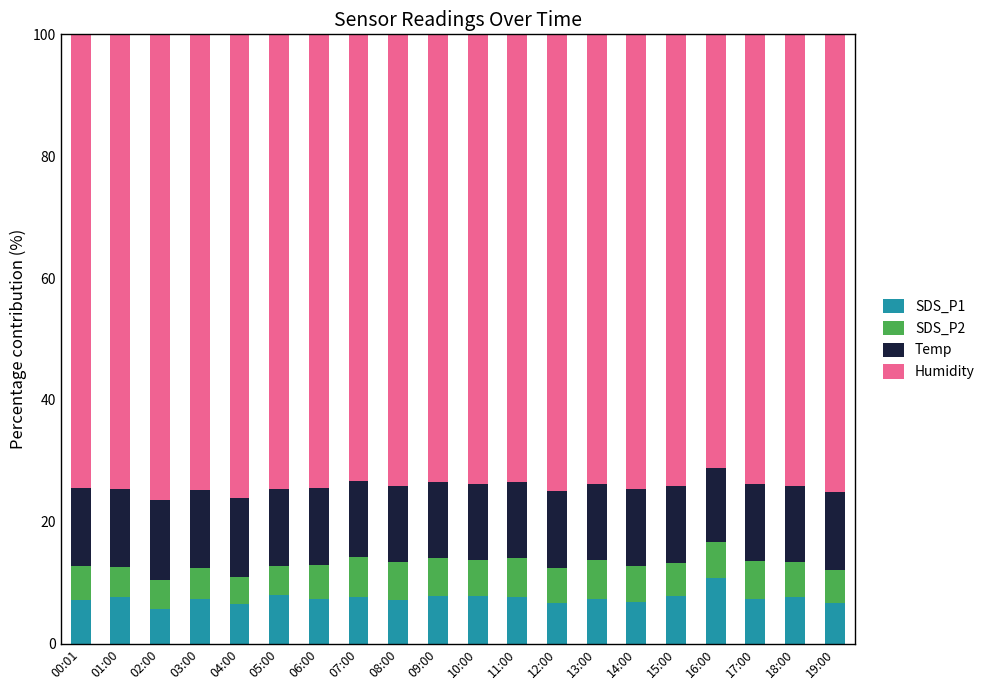

What is the total value across all series at 15:00?

100.0